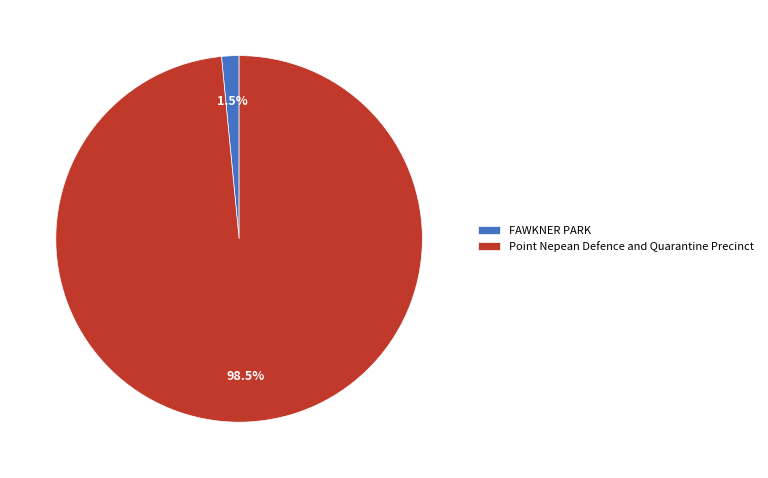

Combined, what portion of the pie is Point Nepean Defence and Quarantine Precinct and FAWKNER PARK?

100.0%